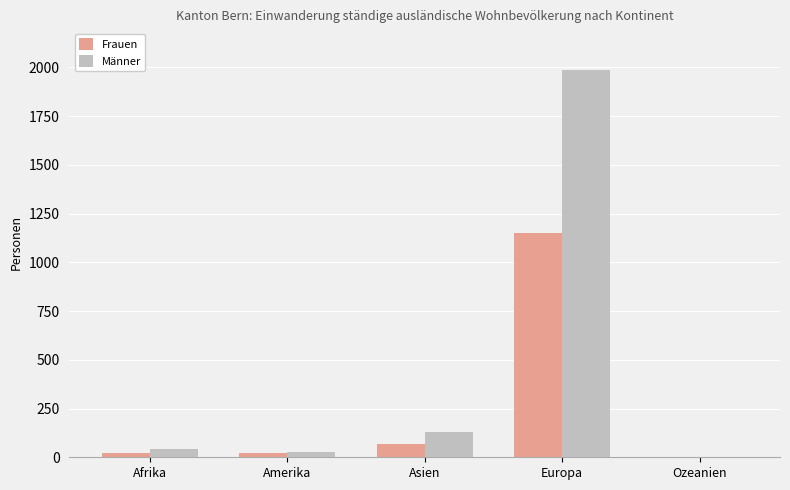

Which series has the largest total across all categories?

Männer